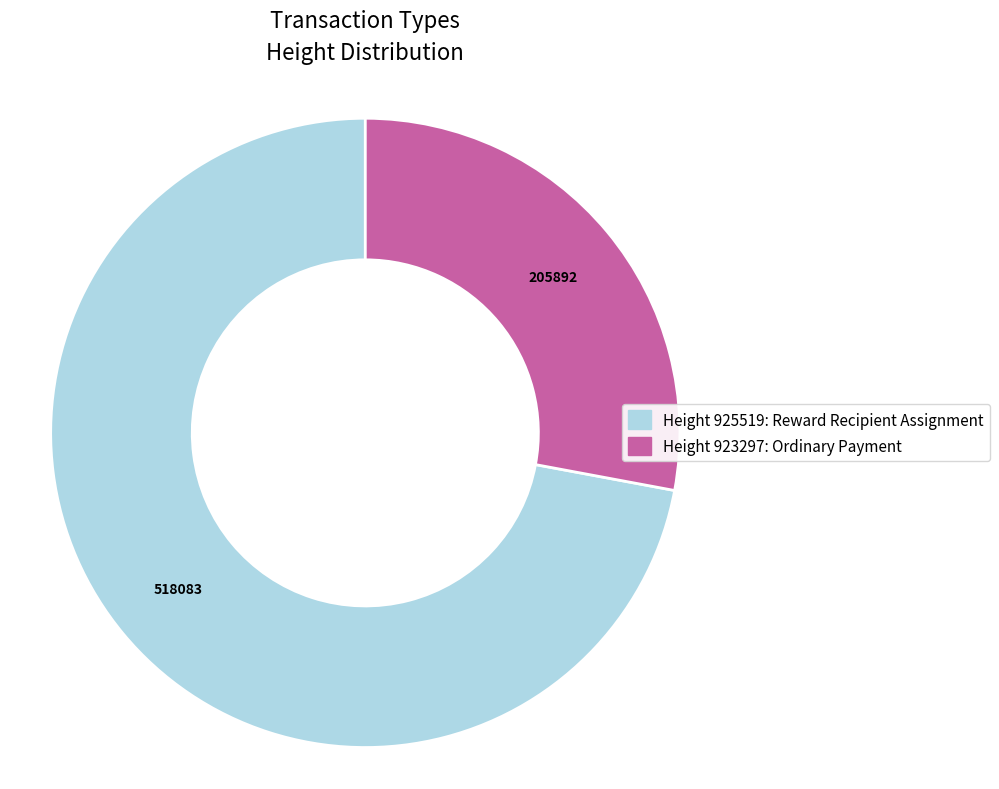

Is there a majority slice in this chart?

Yes